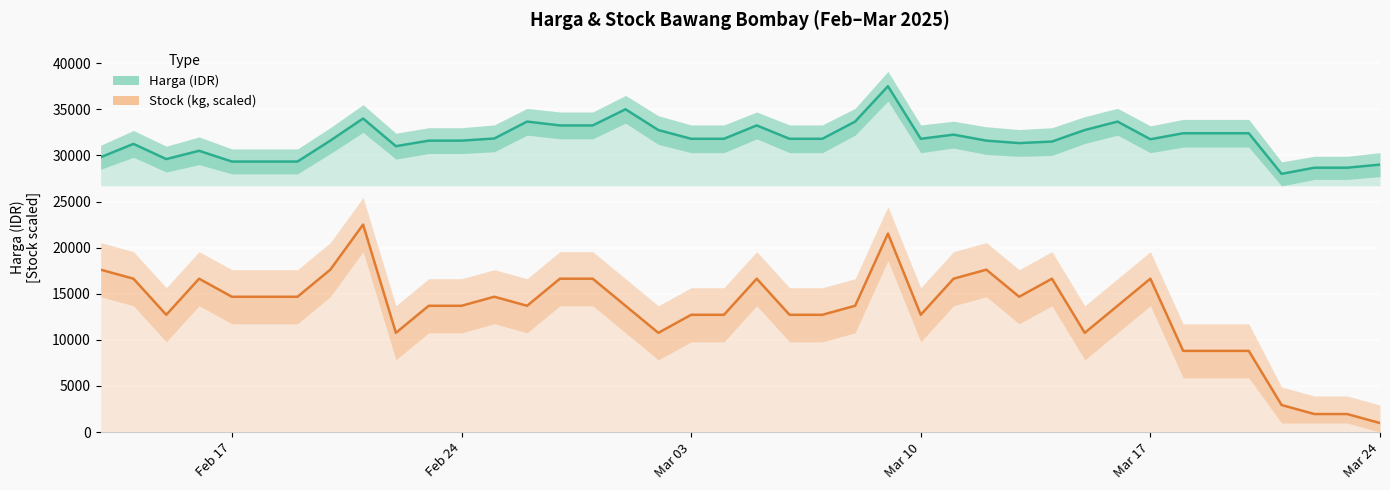

What position from the left is Mar 03?

3